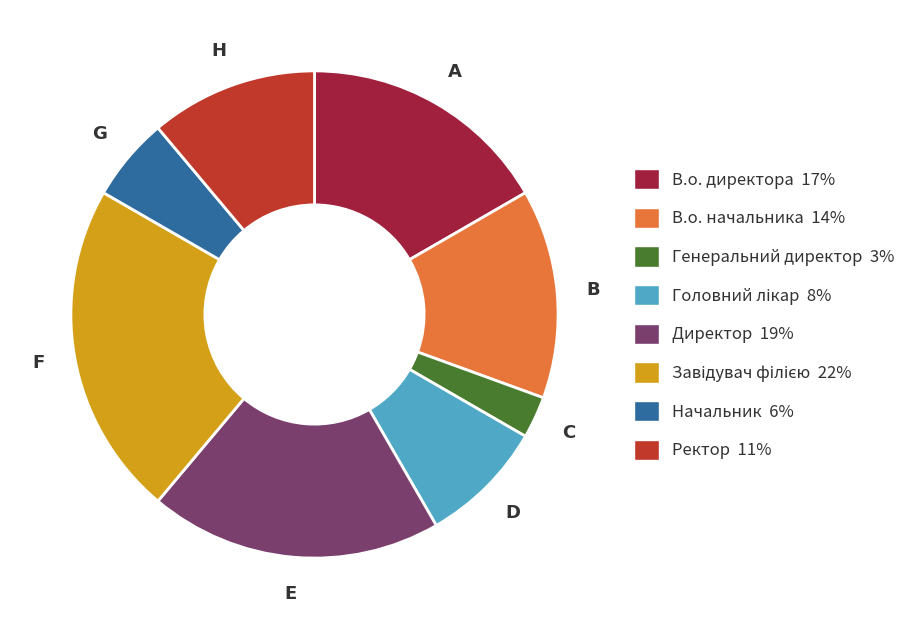

Which slice is the smallest?

Генеральний директор